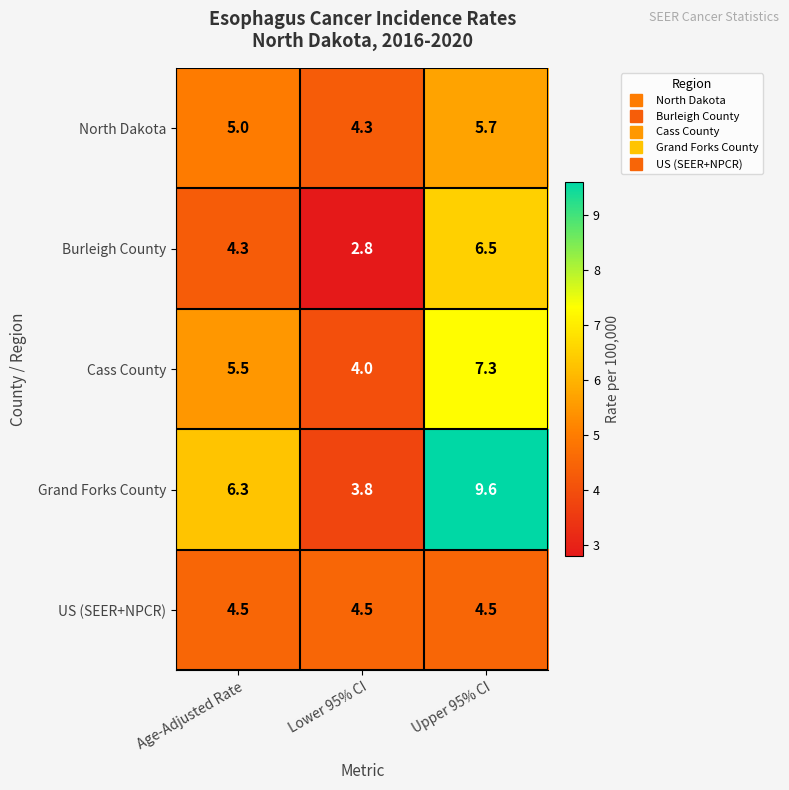

What is the lowest value of the North Dakota series?

4.3